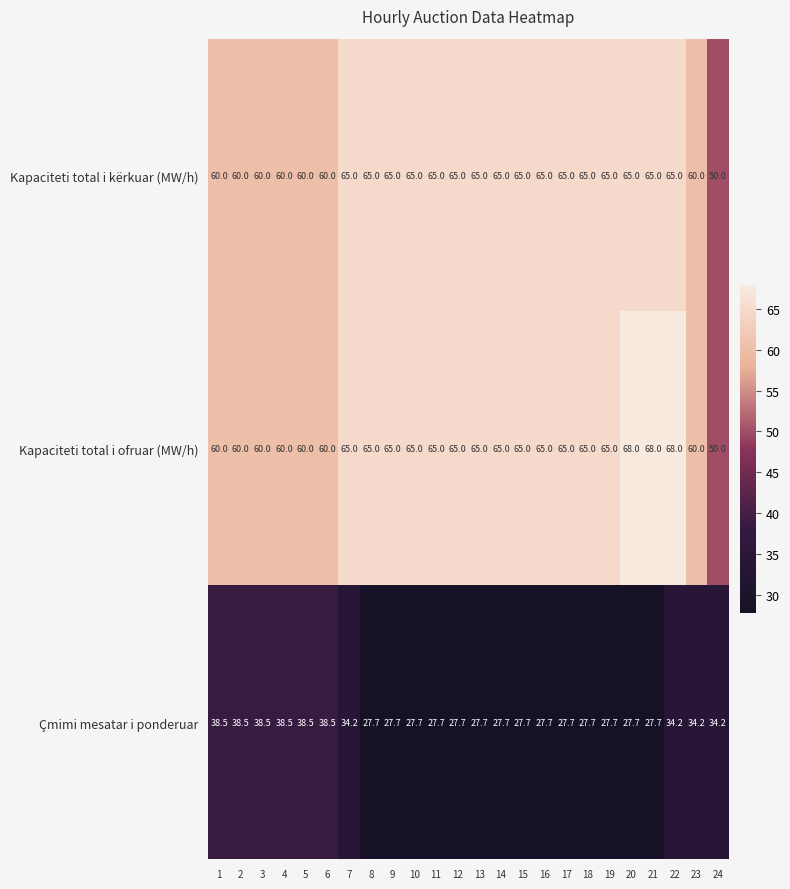

What is the greatest value displayed?

68.0